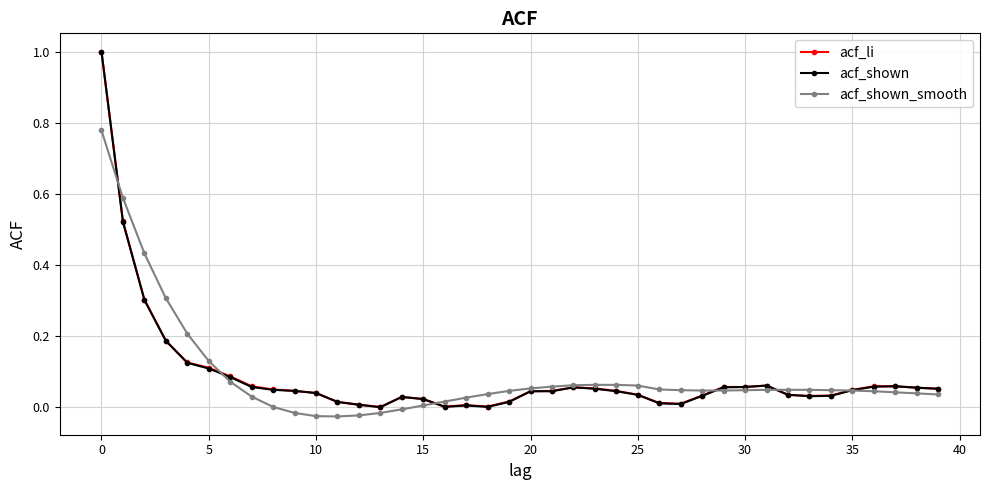

What is the highest value of the acf_li series?

1.0